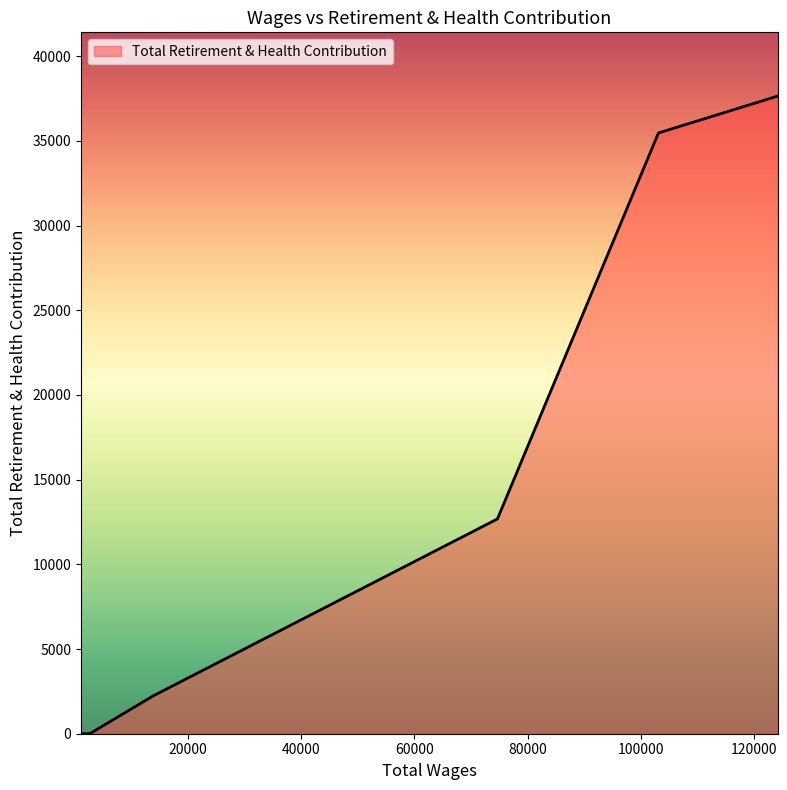

True or false: the data has more than 1 interior local peaks.

False